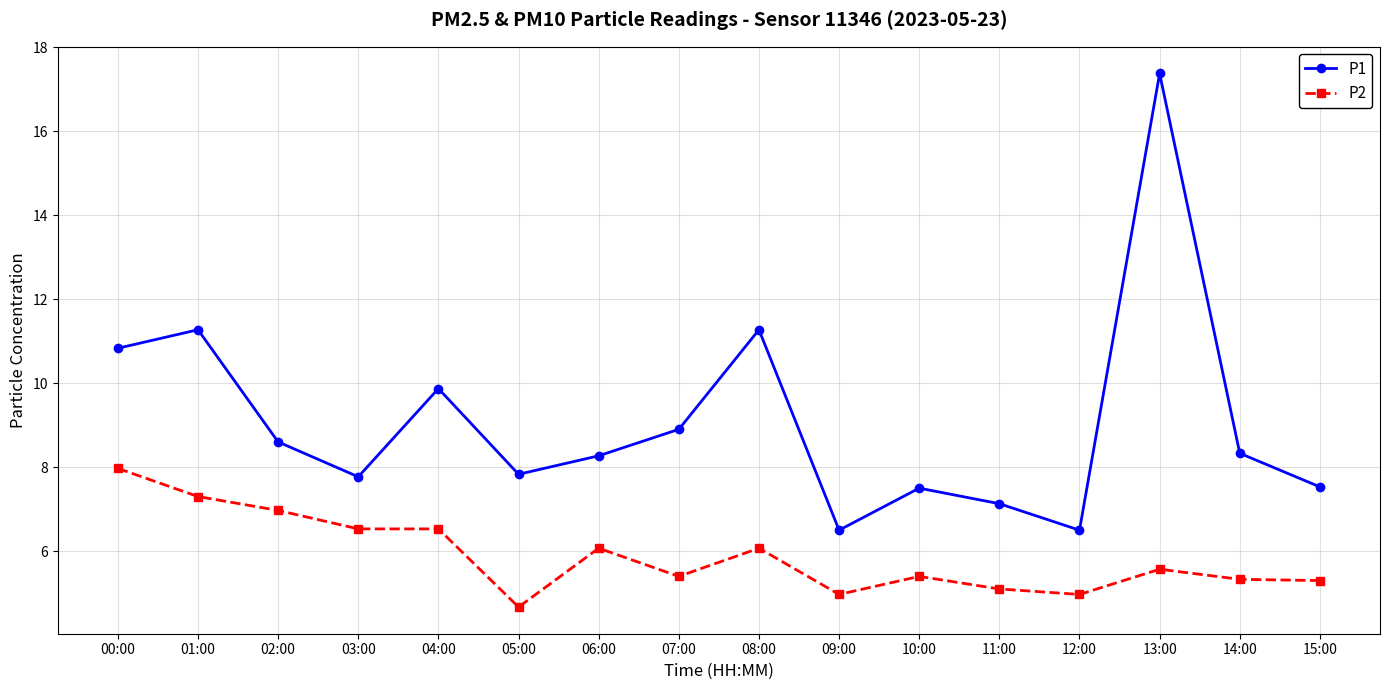

How many values in the P1 series are below 8?

7